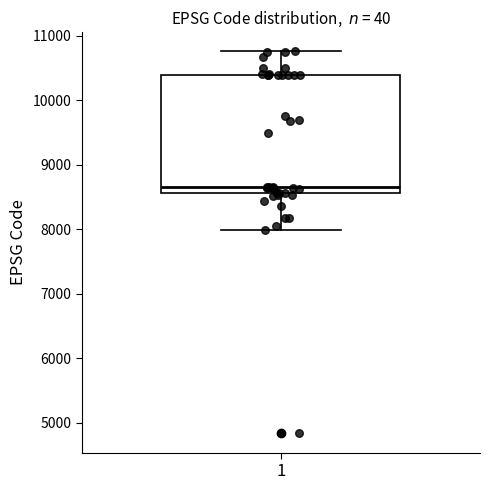

Read this box plot against the y-axis: the position of the median line, the range covered by the box, and the ends of both whiskers. The values are not printed on the chart, so give them approximately, as read against the axis.

median 8700, box 8600 to 10400, whiskers 8000 to 10800